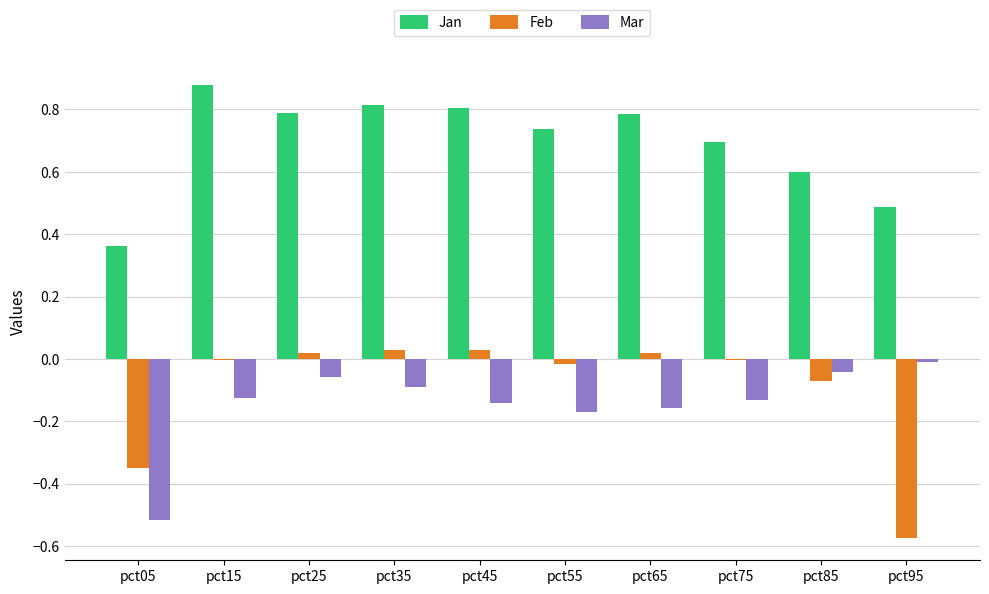

Is it true that Feb equals -0.1 at pct95?

False